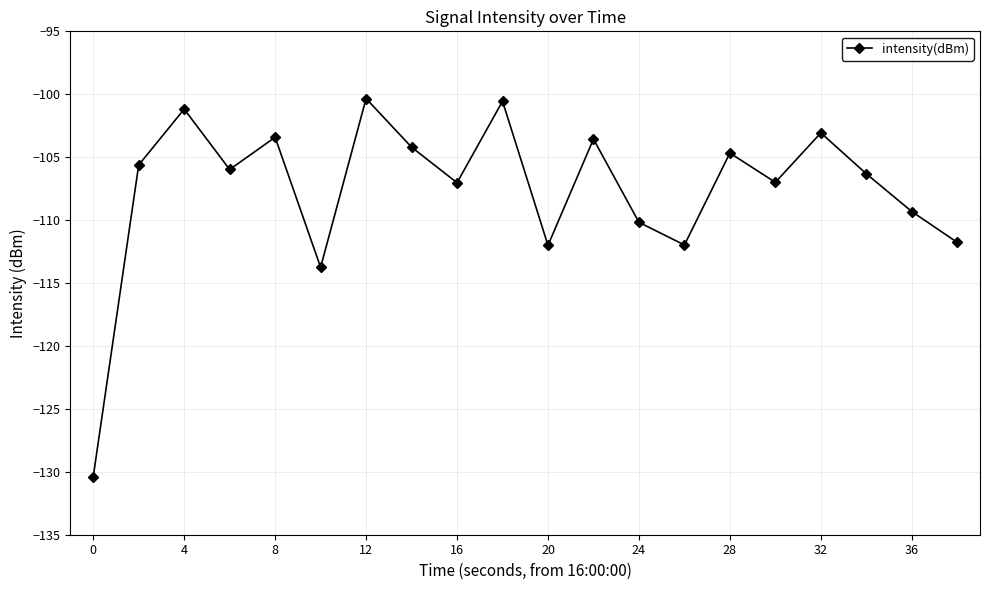

What is the average value?

-107.6